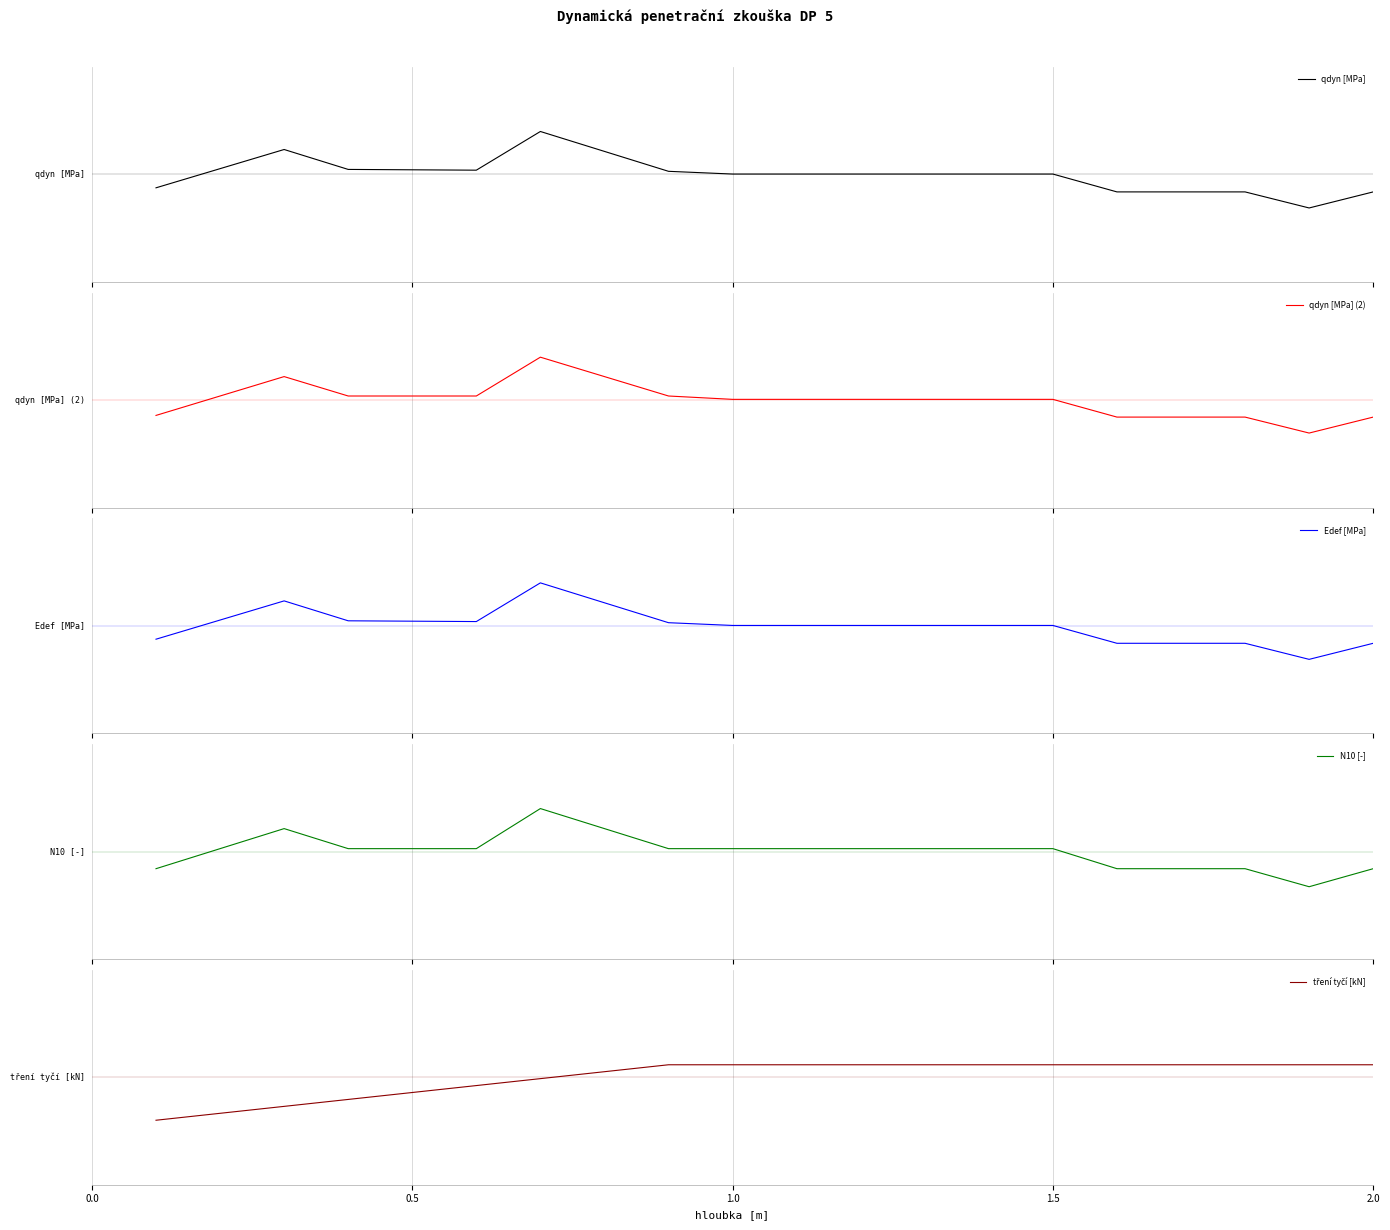

True or false: qdyn [MPa] and Edef [MPa] cross at least once.

False